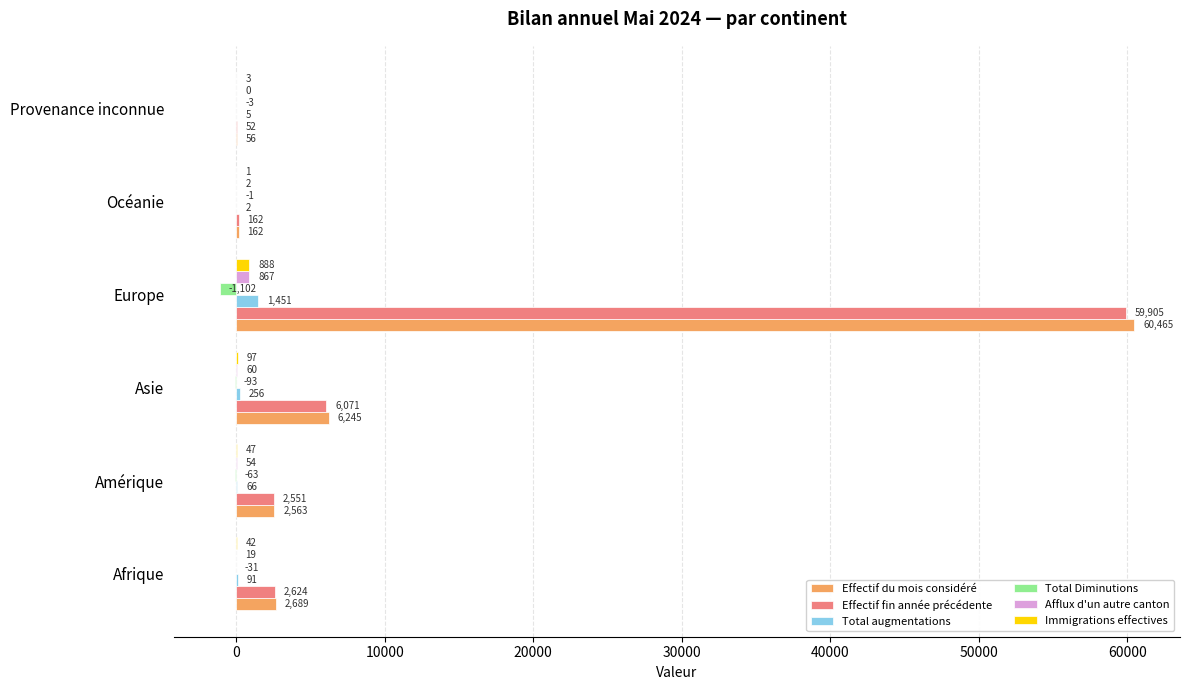

Which label corresponds to the largest value in the chart?

Europe